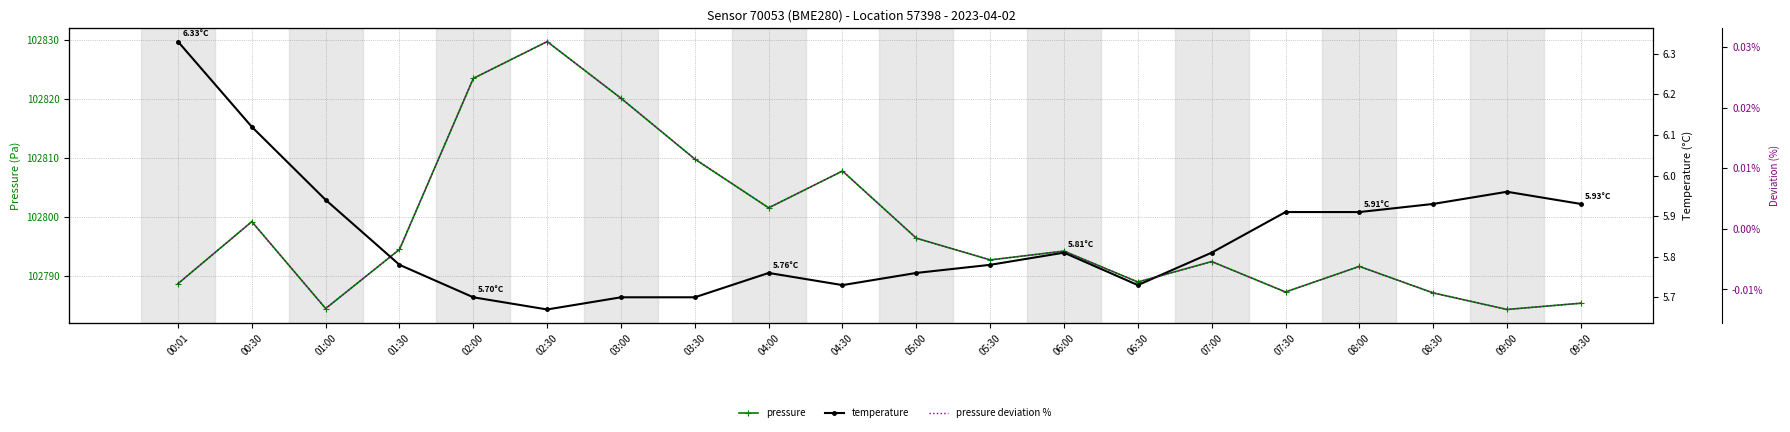

Which series has the largest total across all categories?

pressure